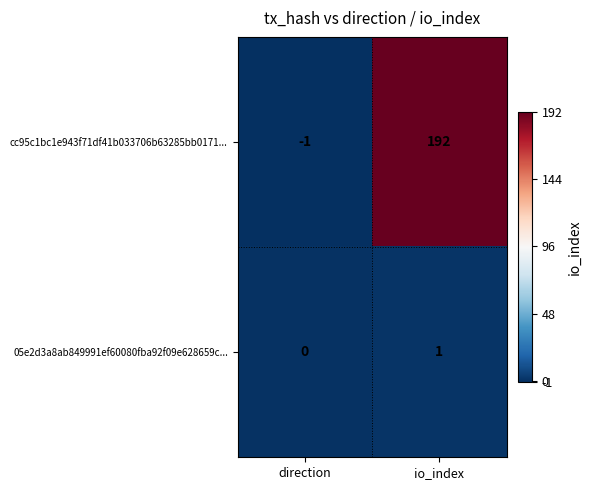

Rank the series by their average value, from lowest to highest.

05e2d3a8ab849991ef60080fba92f09e628659c..., cc95c1bc1e943f71df41b033706b63285bb0171...